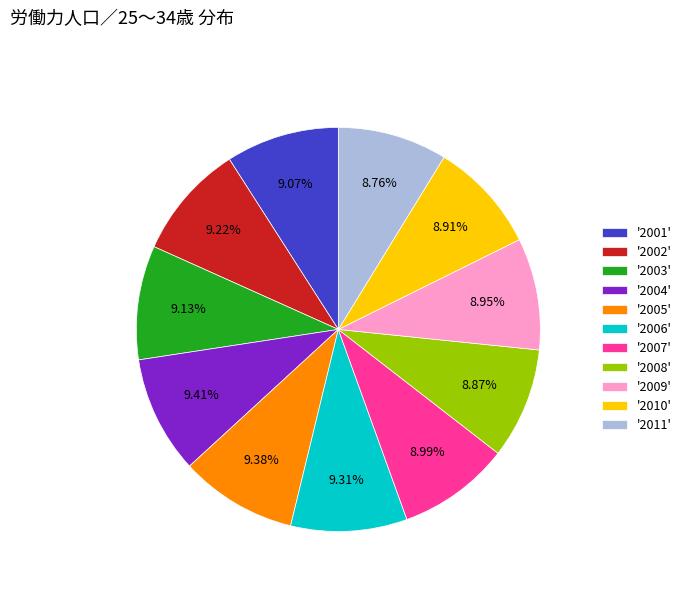

What is the ratio of the value at '2004' to the value at '2007'?

1.0